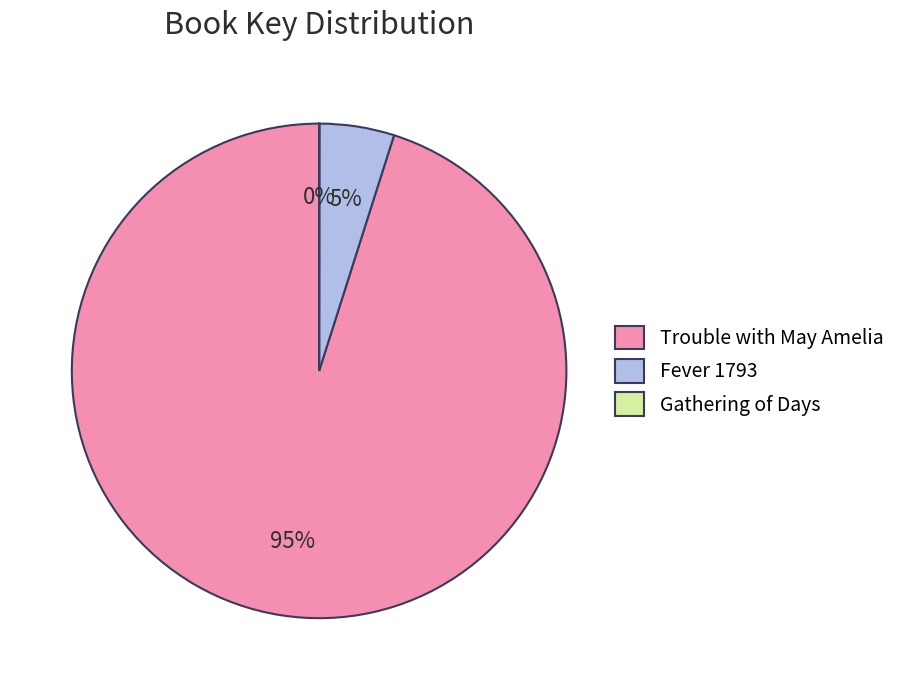

Is there a majority slice in this chart?

Yes